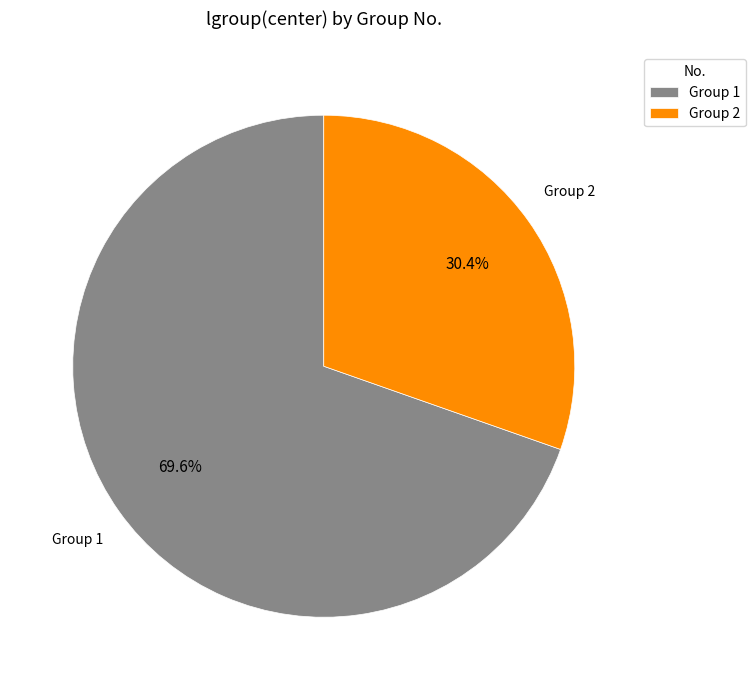

What is the ratio of the value at Group 2 to the value at Group 1?

0.4